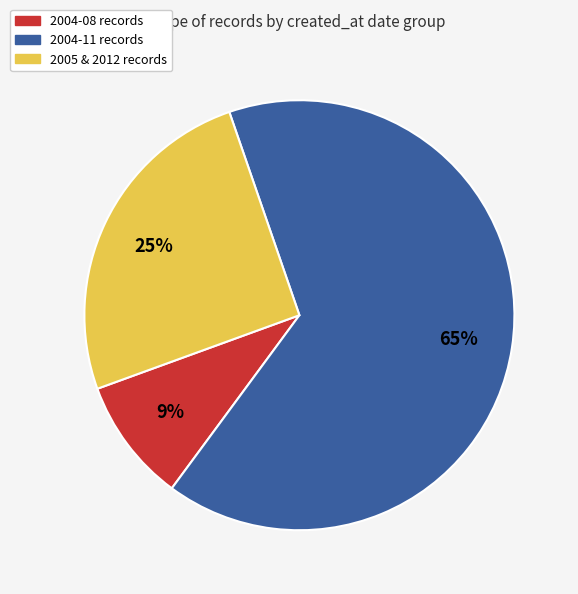

Does any single category account for the majority?

Yes